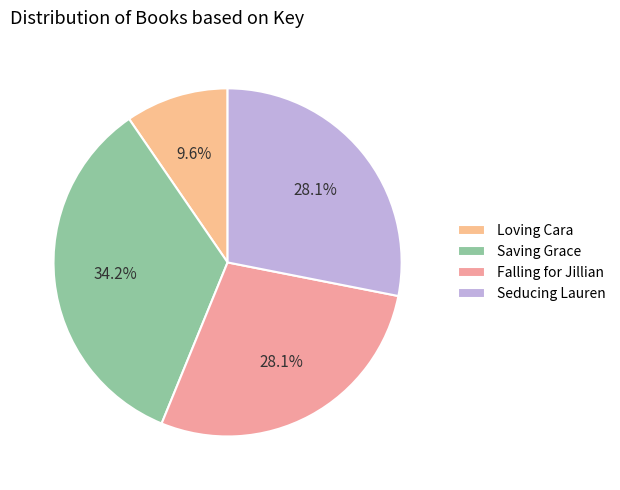

To the nearest percent, what is the combined percentage of Seducing Lauren and Saving Grace?

62%